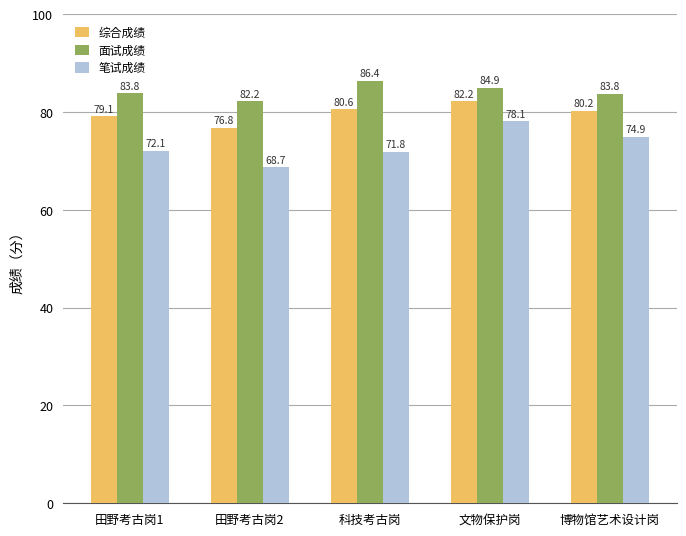

Where does the 笔试成绩 series first go above 72?

田野考古岗1